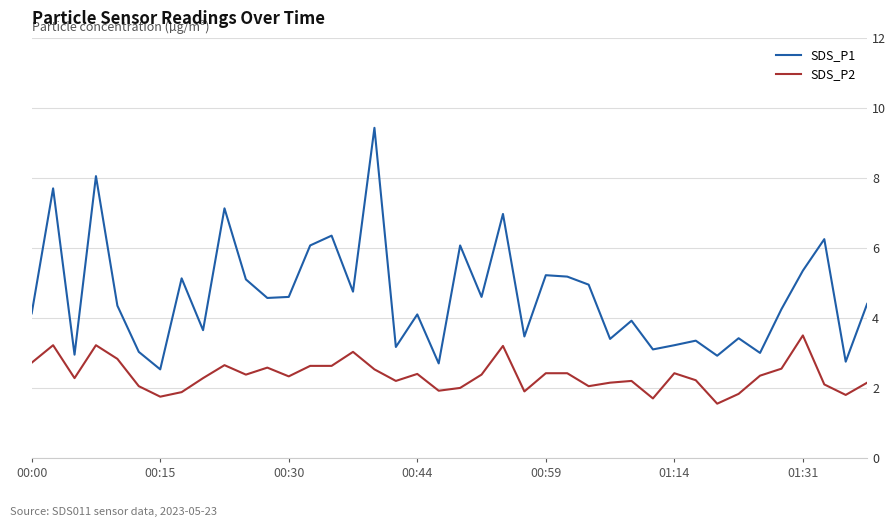

List the series in order of their overall mean, highest first.

SDS_P1, SDS_P2